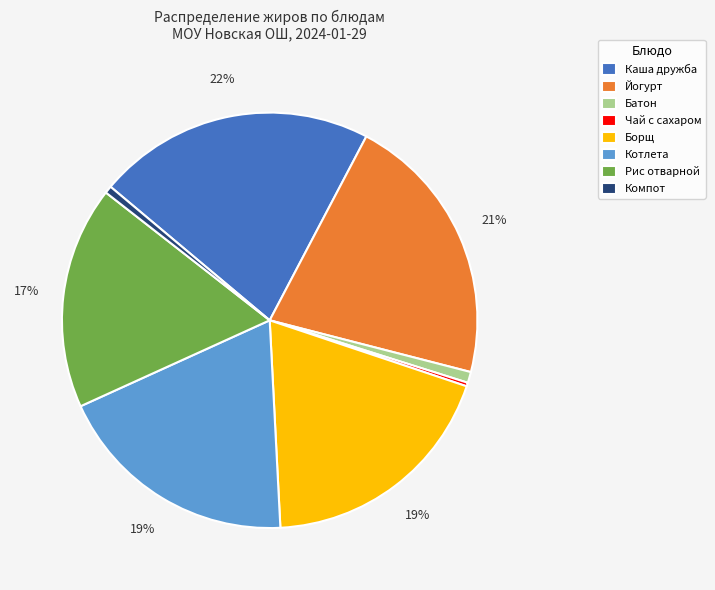

To the nearest percent, what is the difference between the Борщ and Батон slice percentages?

18%